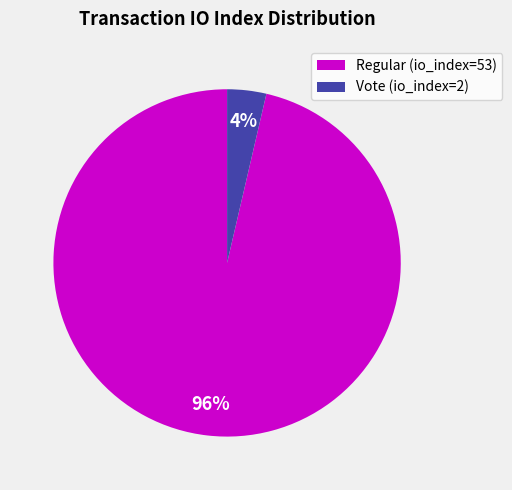

What percentage is the Vote (io_index=2) slice, to the nearest percent?

4%